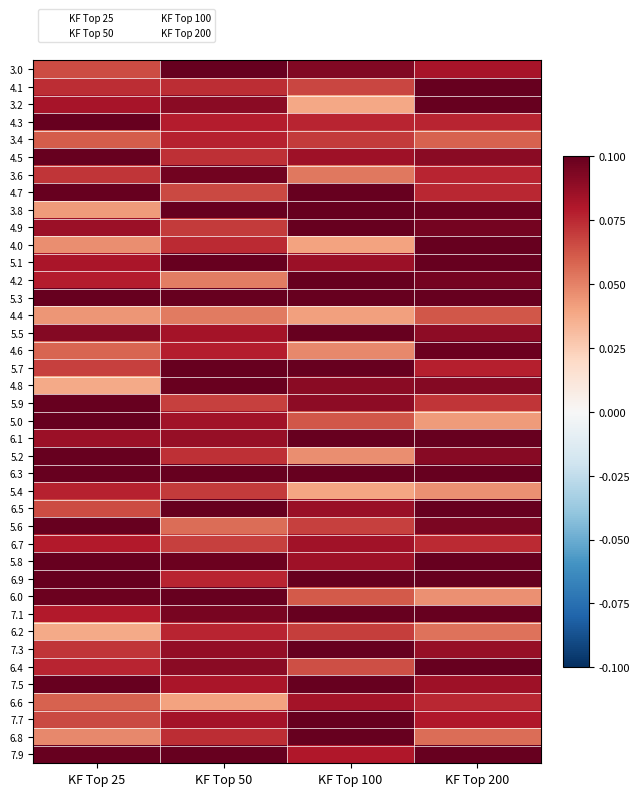

Which category has the highest value across all series?

KF Top 50